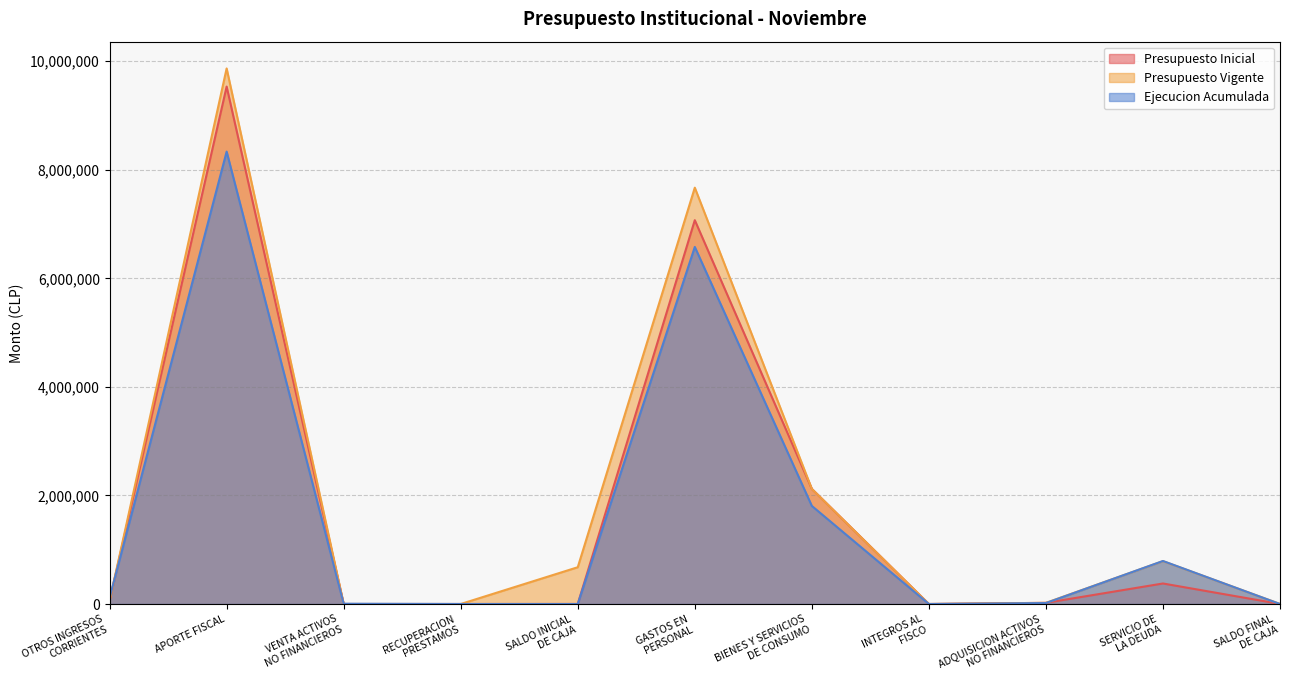

What is the maximum value shown in the chart?

9867288